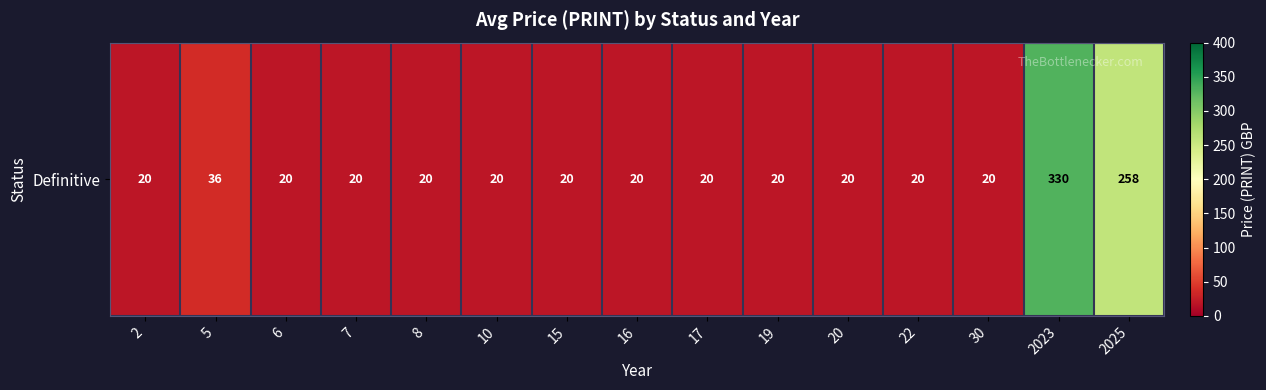

Rank the categories by value from highest to lowest.

2023, 2025, 5, 2, 6, 7, 8, 10, 15, 16, 17, 19, 20, 22, 30